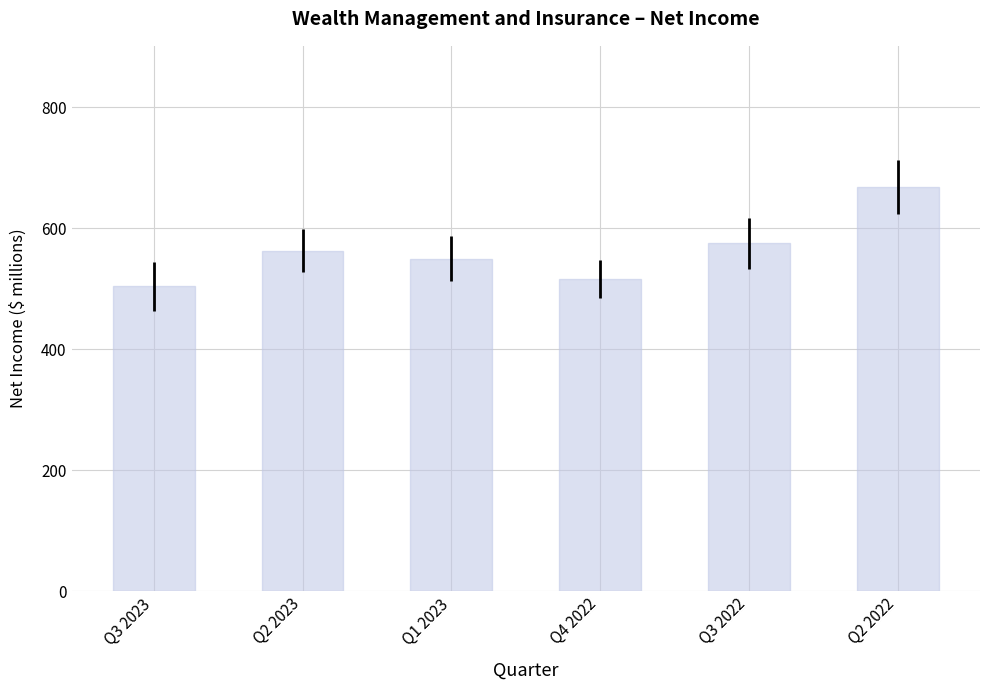

Rank the categories by value from highest to lowest.

Q2 2022, Q3 2022, Q2 2023, Q1 2023, Q4 2022, Q3 2023